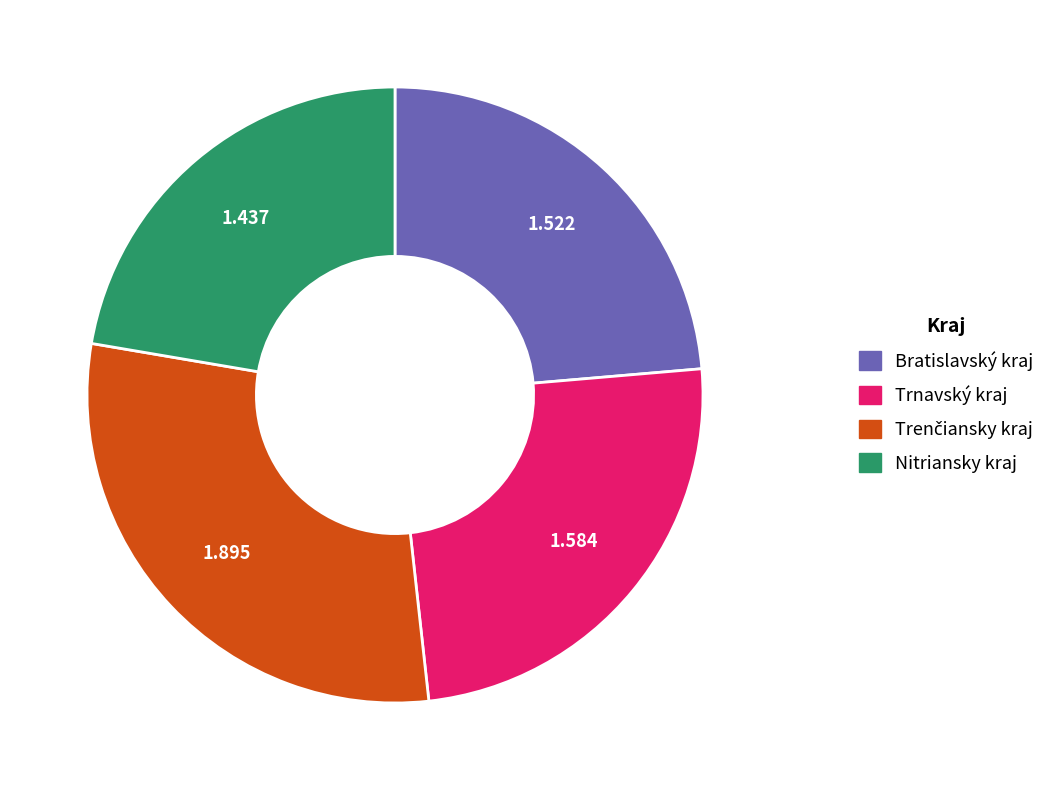

Is there a majority slice in this chart?

No